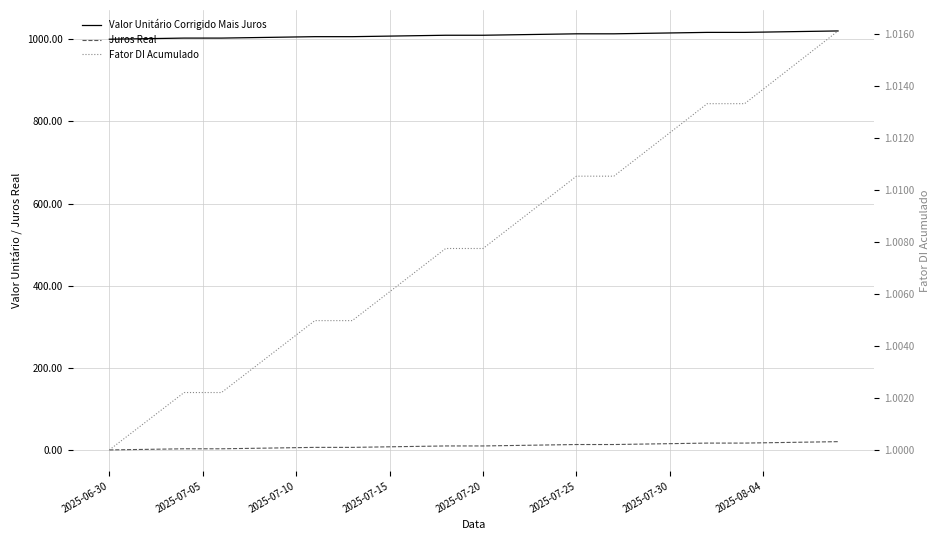

True or false: Fator DI Acumulado has a value of 1.0 at 29.

True